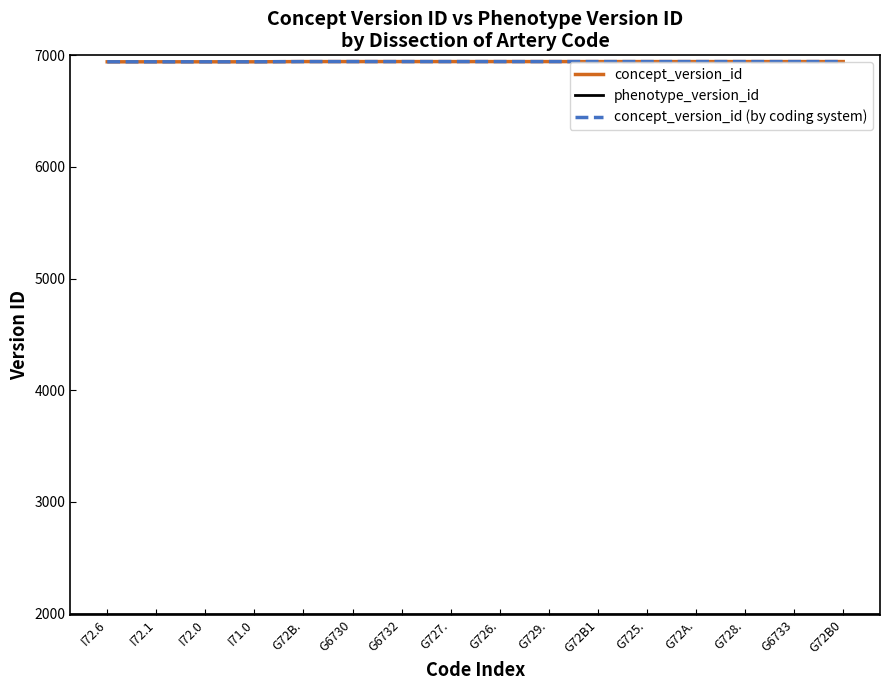

Reading left to right, extract all data points from this chart.

I72.6=6942	I72.1=6942	I72.0=6942	I71.0=6942	G72B.=6944	G6730=6944	G6732=6944	G727.=6944	G726.=6944	G729.=6944	G72B1=6944	G725.=6944	G72A.=6944	G728.=6944	G6733=6944	G72B0=6944